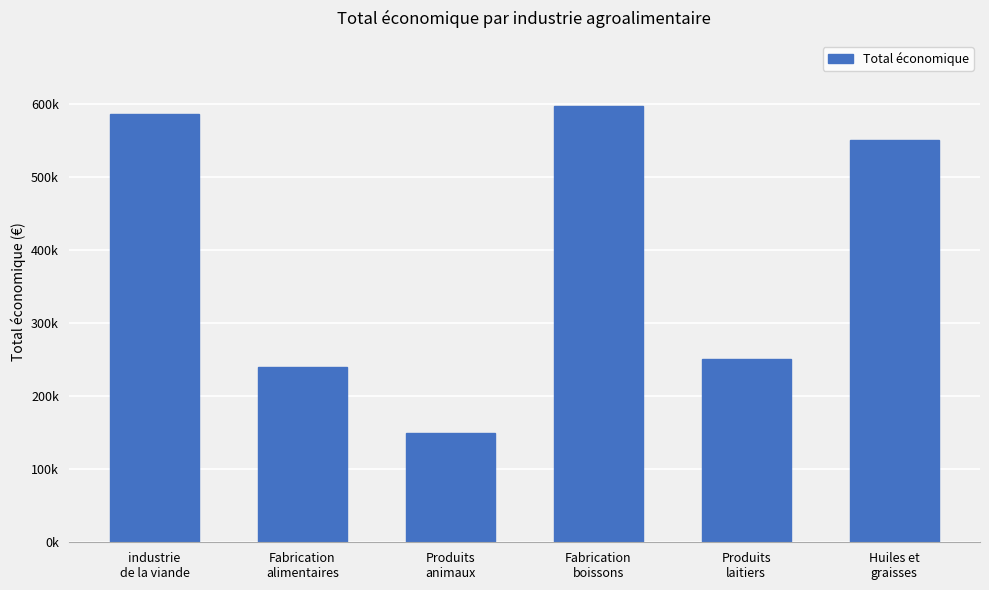

Rank the categories by value from lowest to highest.

Produits
animaux, Fabrication
alimentaires, Produits
laitiers, Huiles et
graisses, industrie
de la viande, Fabrication
boissons